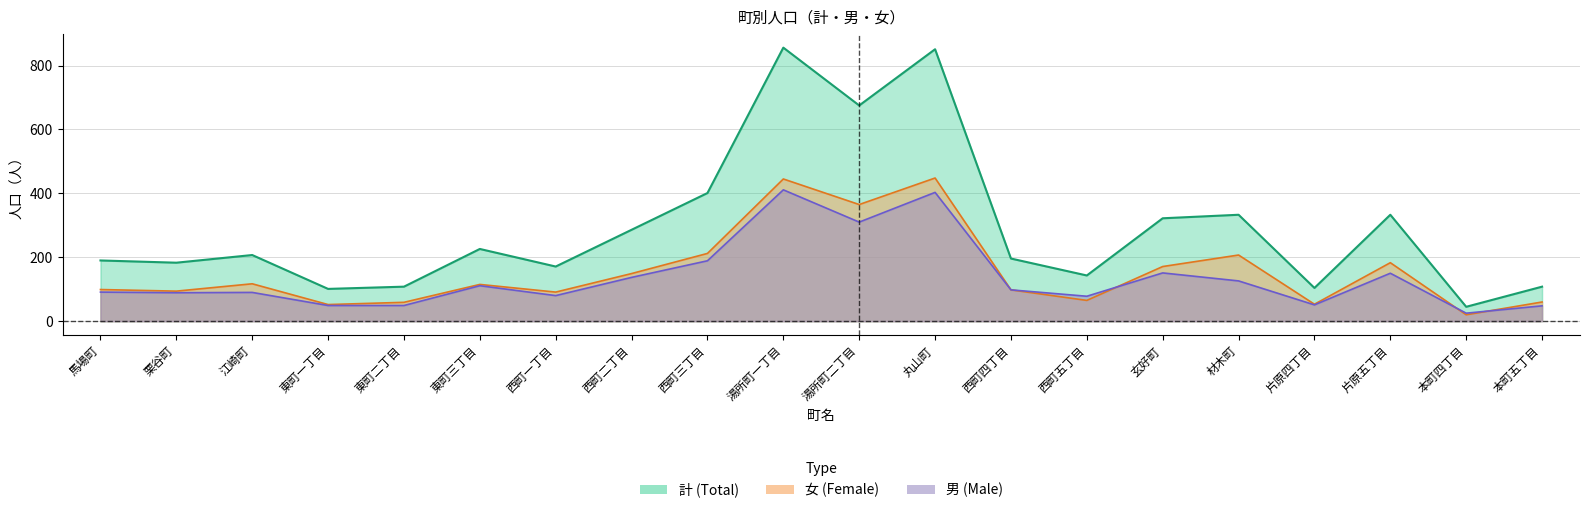

Reading left to right, transcribe all the data shown in this chart.

計: 馬場町=190	栗谷町=183	江崎町=207	東町一丁目=101	東町二丁目=108	東町三丁目=226	西町一丁目=171	西町二丁目=286	西町三丁目=401	湯所町一丁目=856	湯所町二丁目=675	丸山町=851	西町四丁目=196	西町五丁目=143	玄好町=322	材木町=333	片原四丁目=104	片原五丁目=333	本町四丁目=45	本町五丁目=108
男: 馬場町=91	栗谷町=89	江崎町=90	東町一丁目=49	東町二丁目=49	東町三丁目=111	西町一丁目=80	西町二丁目=137	西町三丁目=189	湯所町一丁目=411	湯所町二丁目=310	丸山町=403	西町四丁目=98	西町五丁目=78	玄好町=151	材木町=126	片原四丁目=51	片原五丁目=150	本町四丁目=25	本町五丁目=48
女: 馬場町=99	栗谷町=94	江崎町=117	東町一丁目=52	東町二丁目=59	東町三丁目=115	西町一丁目=91	西町二丁目=149	西町三丁目=212	湯所町一丁目=445	湯所町二丁目=365	丸山町=448	西町四丁目=98	西町五丁目=65	玄好町=171	材木町=207	片原四丁目=53	片原五丁目=183	本町四丁目=20	本町五丁目=60